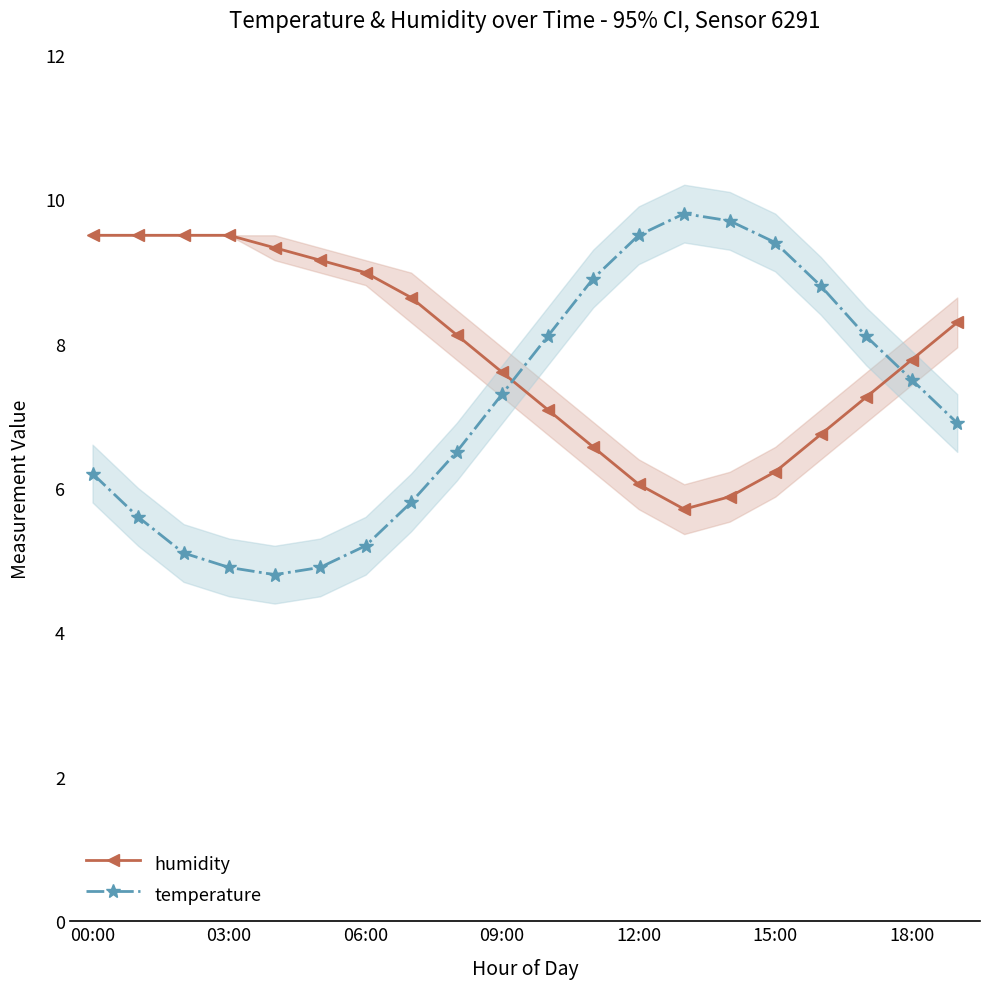

Where is humidity nearest to the value 7?

10